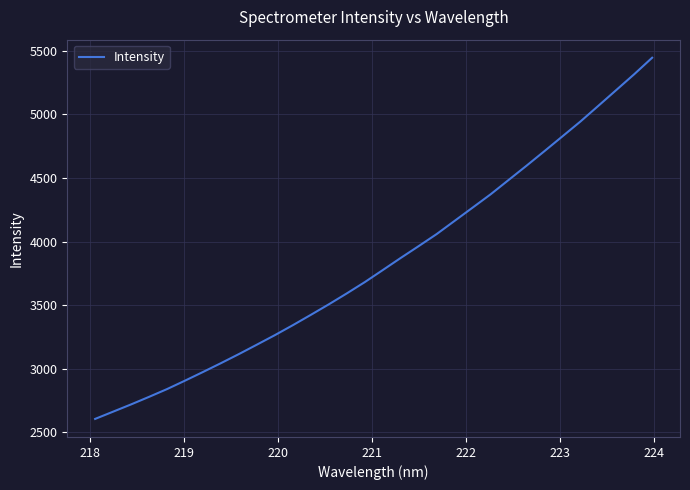

What is the maximum value shown in the chart?

5443.5